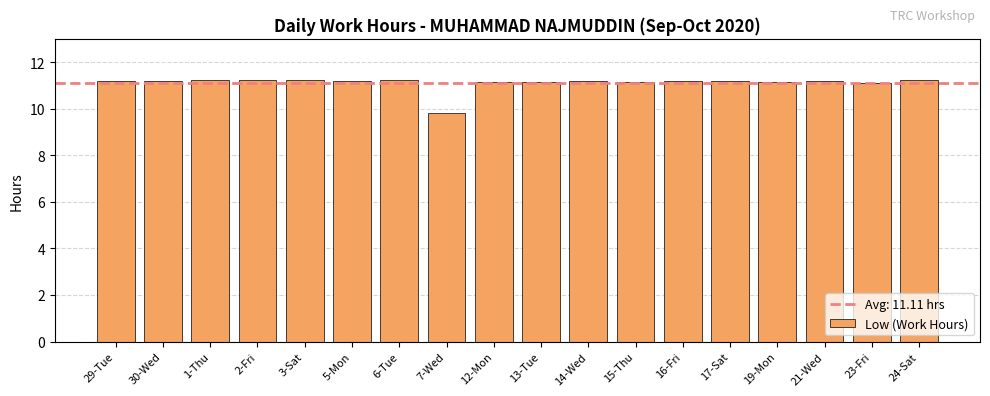

What is the smallest value displayed?

9.8